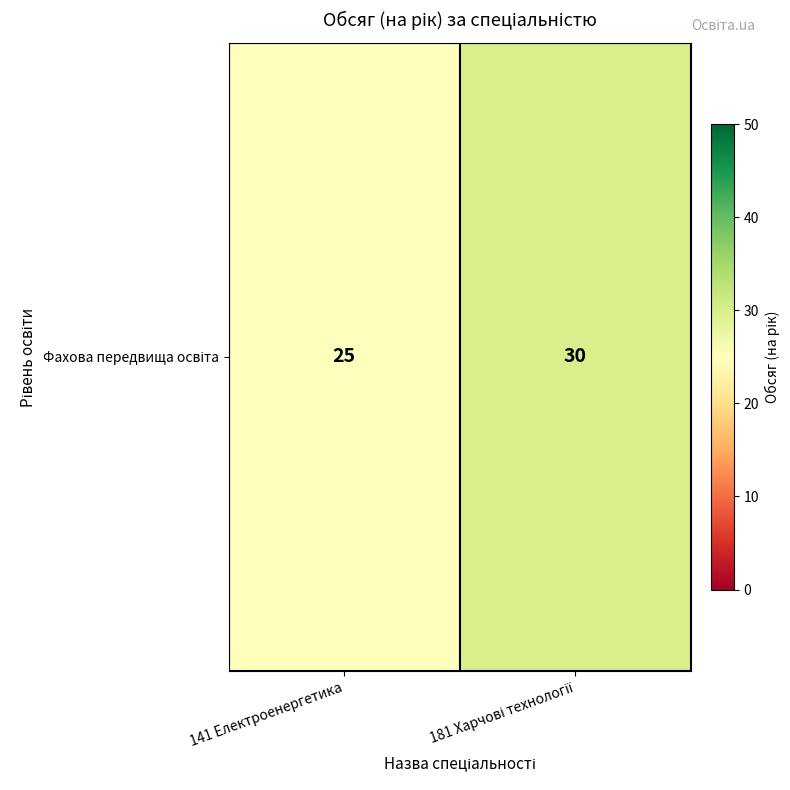

True or false: the data shows 25 at 141 Електроенергетика.

True